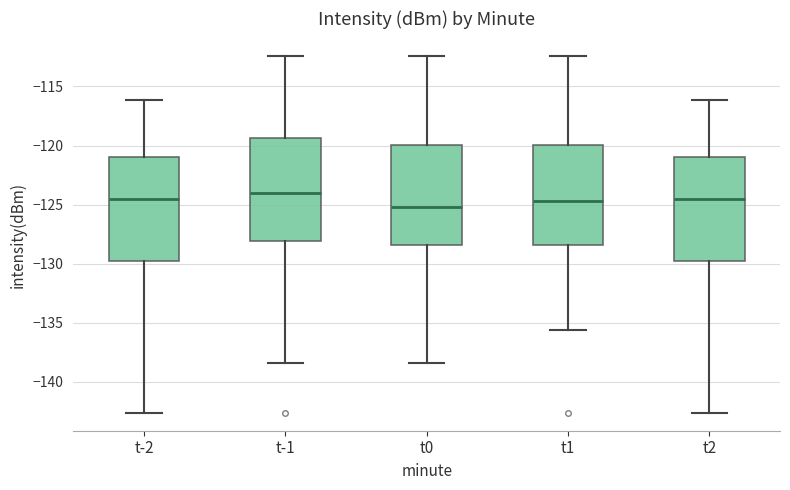

Reading left to right, read every box against the y-axis: the position of its median line, the range the box covers, and the ends of its whiskers. The values are not printed on the chart, so give them approximately, as read against the axis.

t-2: median -124.5, box -130.0 to -121.0, whiskers -142.5 to -116.0
t-1: median -124.0, box -128.0 to -119.5, whiskers -138.5 to -112.5
t0: median -125.0, box -128.5 to -120.0, whiskers -138.5 to -112.5
t1: median -124.5, box -128.5 to -120.0, whiskers -135.5 to -112.5
t2: median -124.5, box -130.0 to -121.0, whiskers -142.5 to -116.0